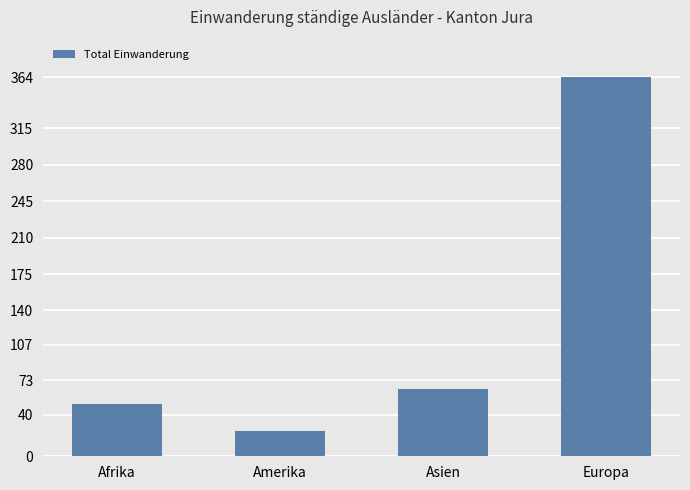

The value at Europa is 364. True or false?

True